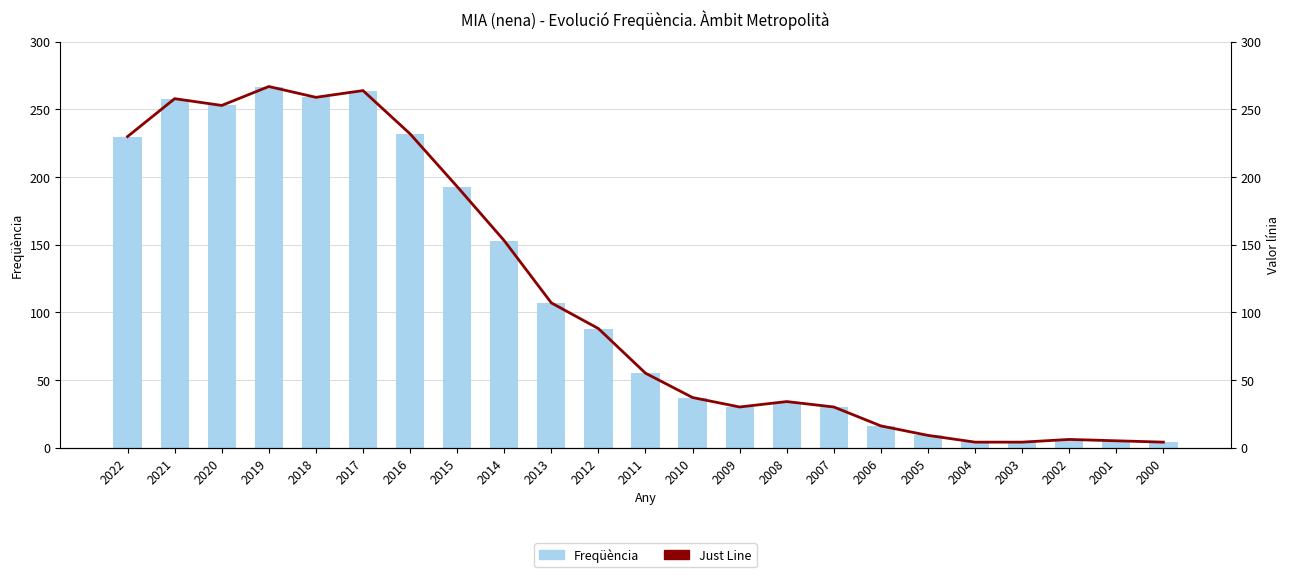

How many values in the Just Line series are below 55?

11